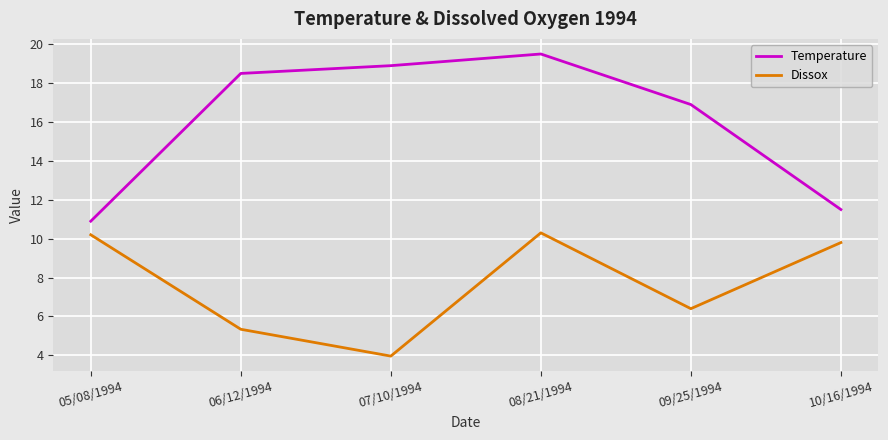

What is the sum of the Dissox values at 08/21/1994 and 09/25/1994?

16.7